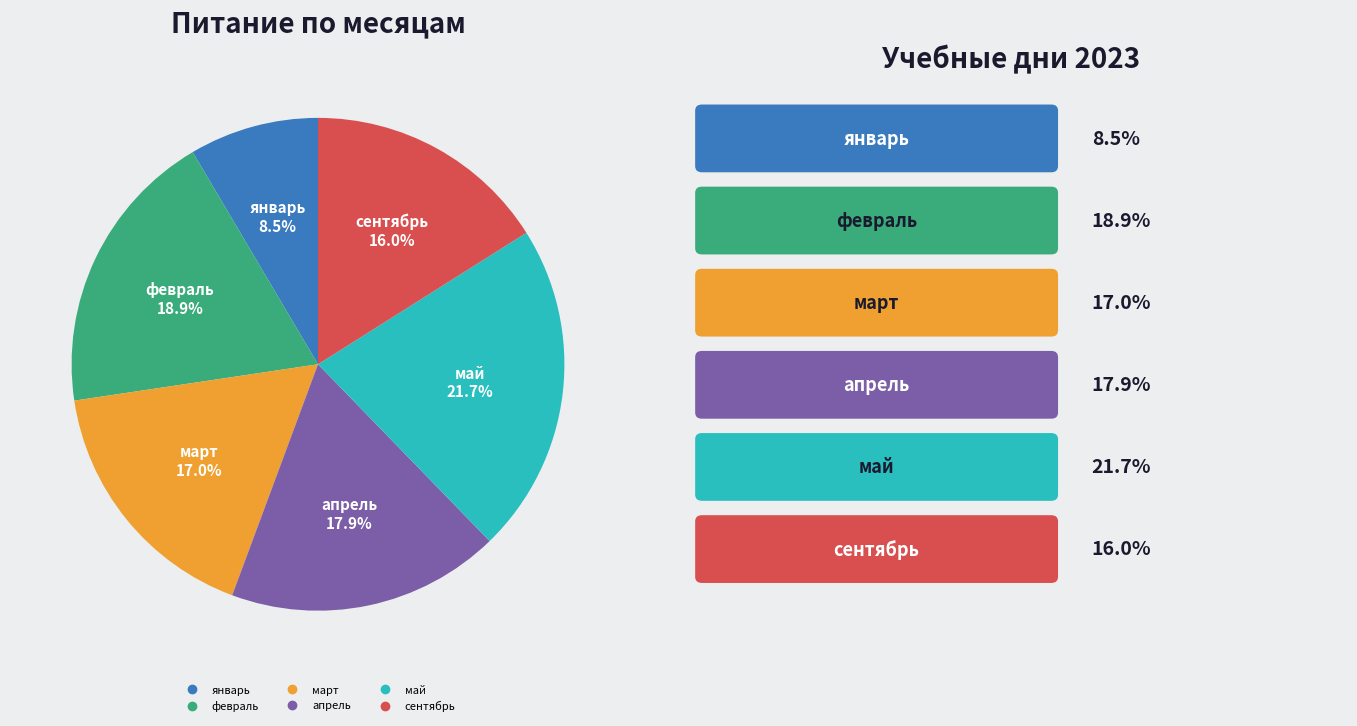

To the nearest percent, what is the average slice percentage?

17%